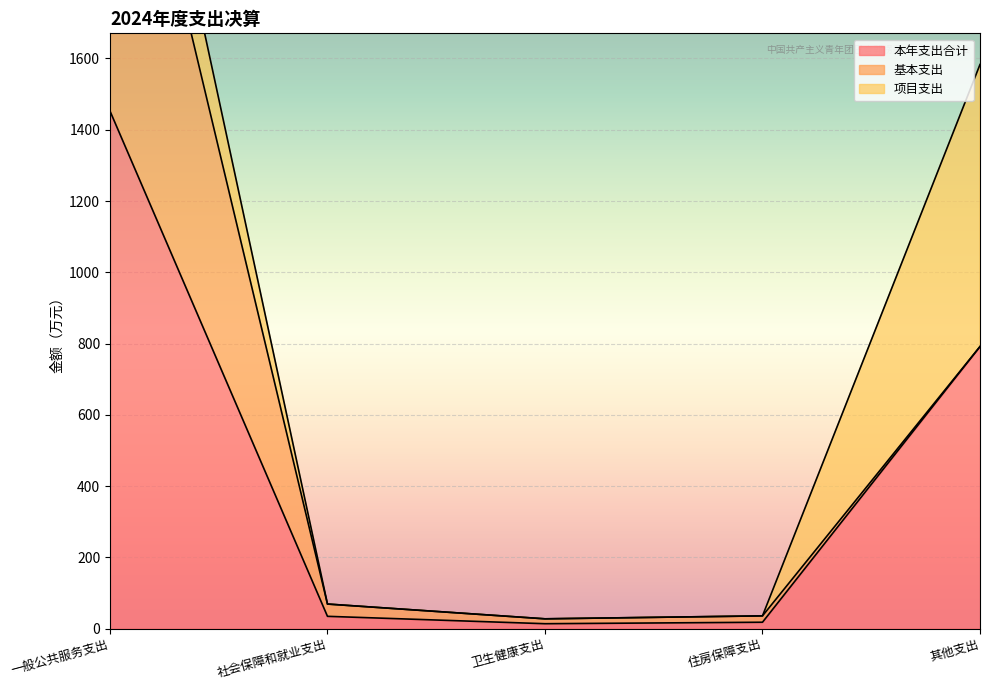

True or false: 本年支出合计 and 项目支出 cross at least once.

False